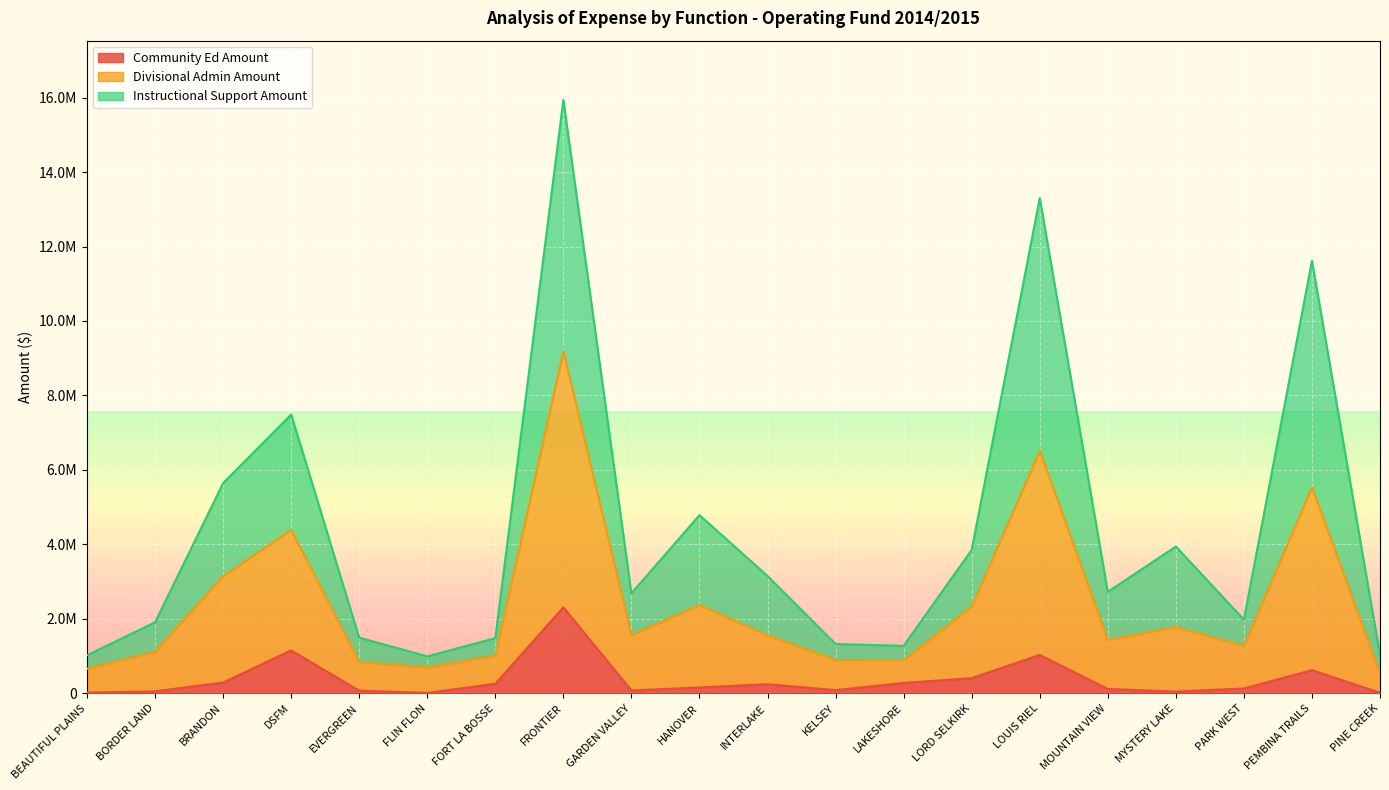

How many interior local peaks does the Community Ed Amount series have?

5